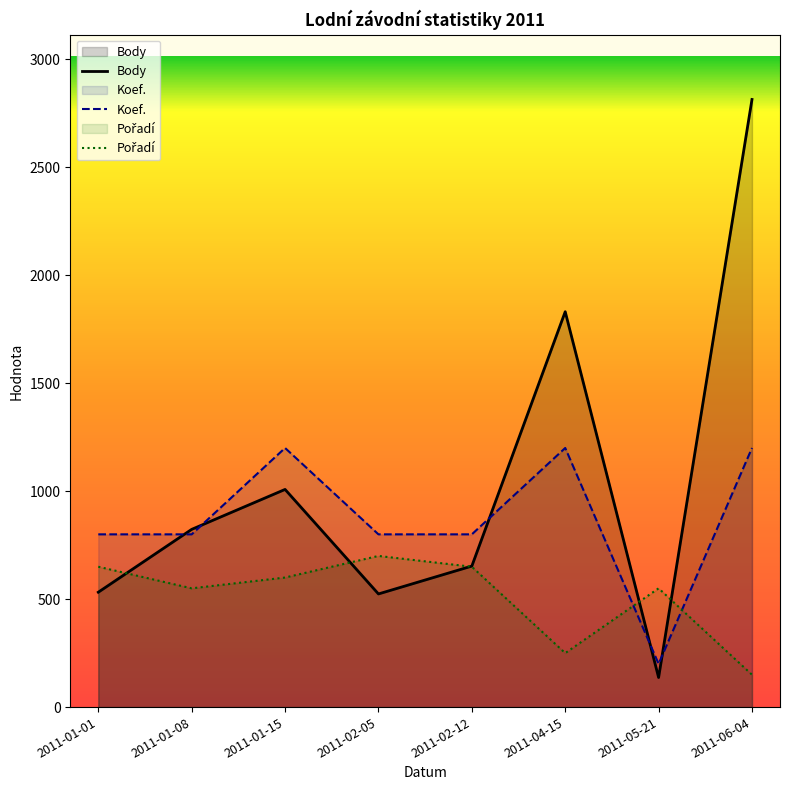

What is the difference between the maximum and minimum values in the Koef. series?

1000